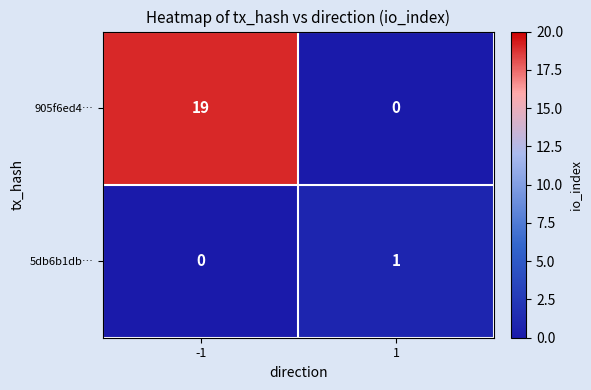

At which category does the chart reach its peak across all series?

-1